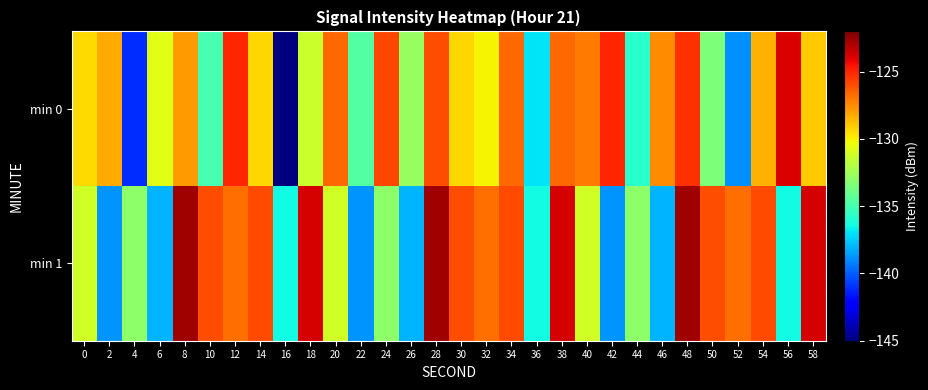

Reading left to right, transcribe all the data shown in this chart.

min 0: 0=-129.4	2=-128.2	4=-141.1	6=-130.7	8=-127.9	10=-134.9	12=-125.0	14=-129.3	16=-145.4	18=-131.3	20=-126.6	22=-134.6	24=-125.8	26=-132.7	28=-126.0	30=-129.3	32=-130.1	34=-126.6	36=-136.9	38=-126.6	40=-127.0	42=-125.0	44=-135.8	46=-127.5	48=-125.3	50=-133.5	52=-138.9	54=-128.4	56=-123.8	58=-129.1
min 1: 0=-131.1	2=-138.8	4=-133.0	6=-138.1	8=-122.7	10=-126.0	12=-126.8	14=-126.0	16=-136.4	18=-123.7	20=-131.1	22=-138.8	24=-133.0	26=-138.1	28=-122.7	30=-126.0	32=-126.8	34=-126.0	36=-136.4	38=-123.7	40=-131.1	42=-138.8	44=-133.0	46=-138.1	48=-122.7	50=-126.0	52=-126.8	54=-126.0	56=-136.4	58=-123.7